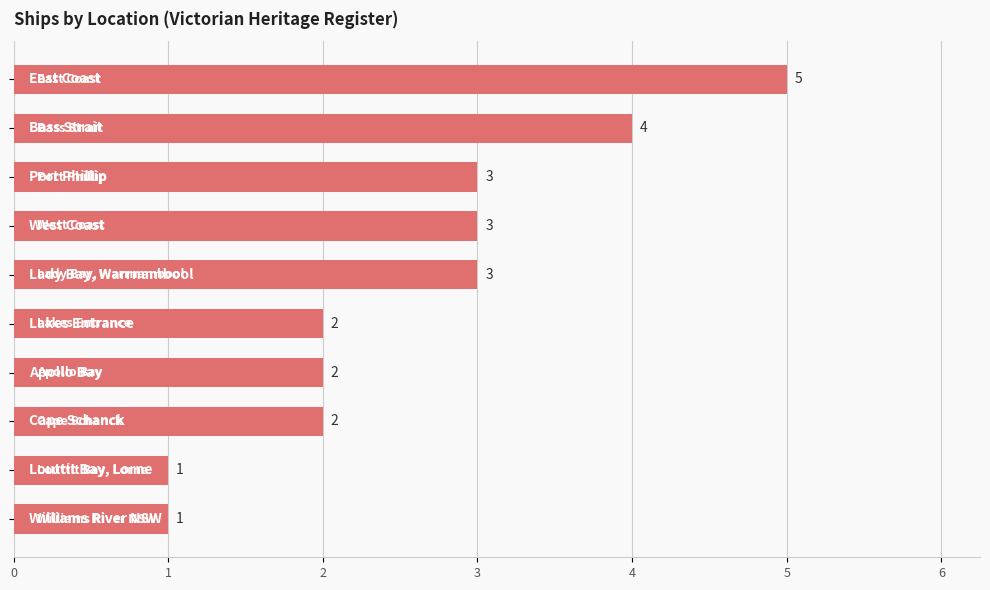

What is the sum of all values?

26